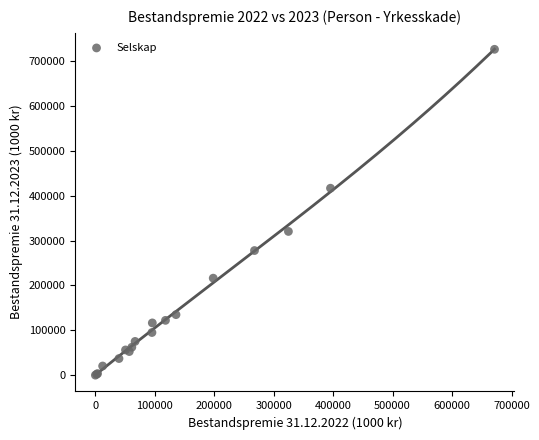

What Y value in the scatter plot is closest to 362962?

320197